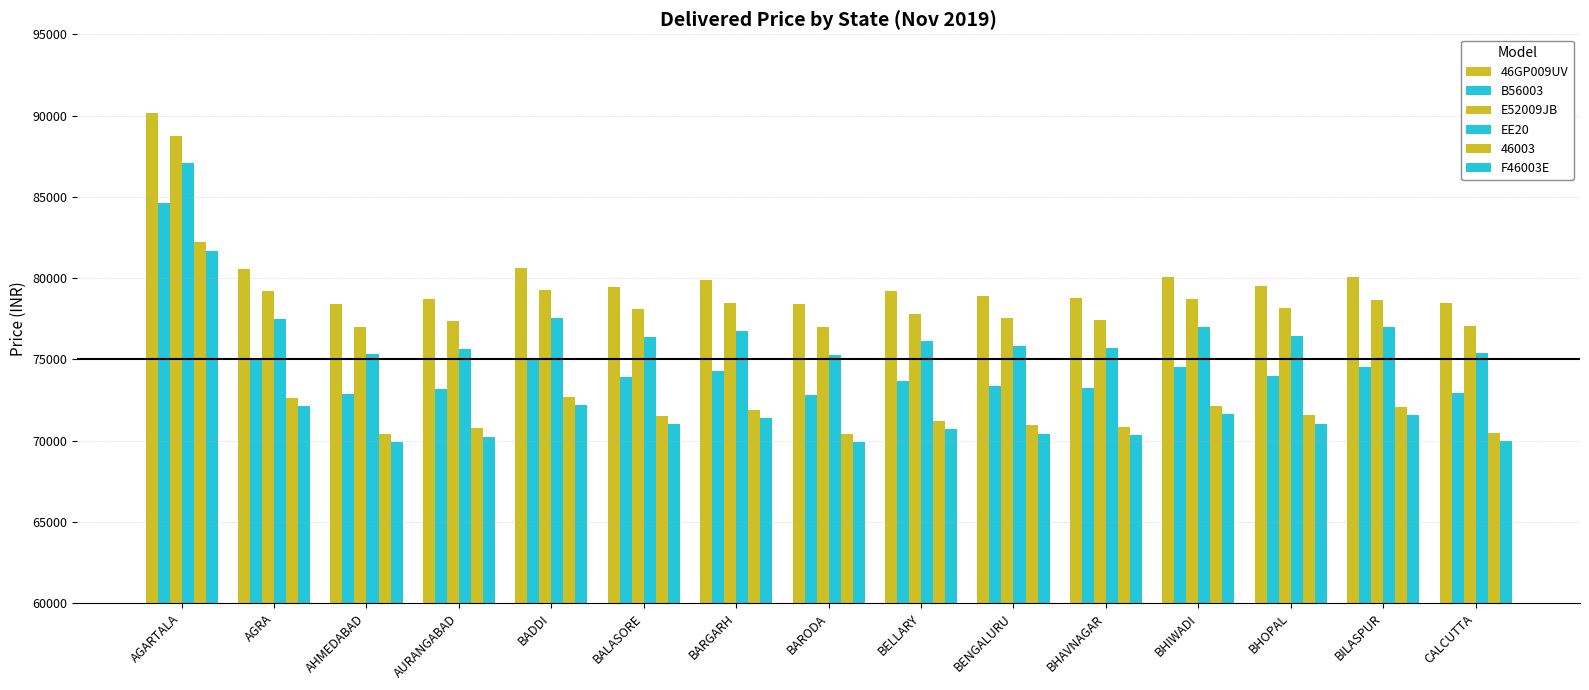

Which has a higher value, BENGALURU or BADDI?

BADDI